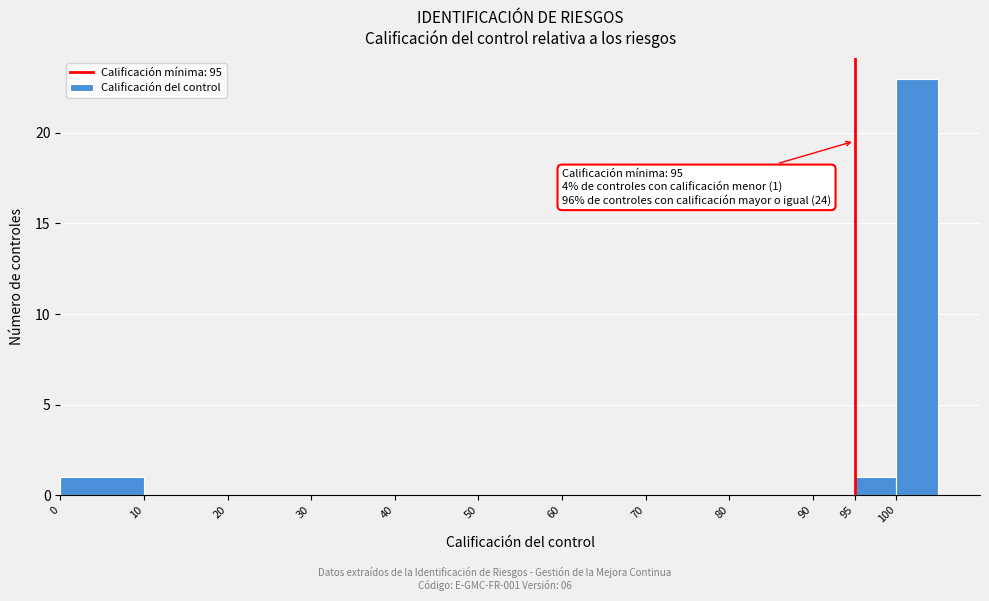

Which range on the x-axis has the tallest bar?

100 to 105